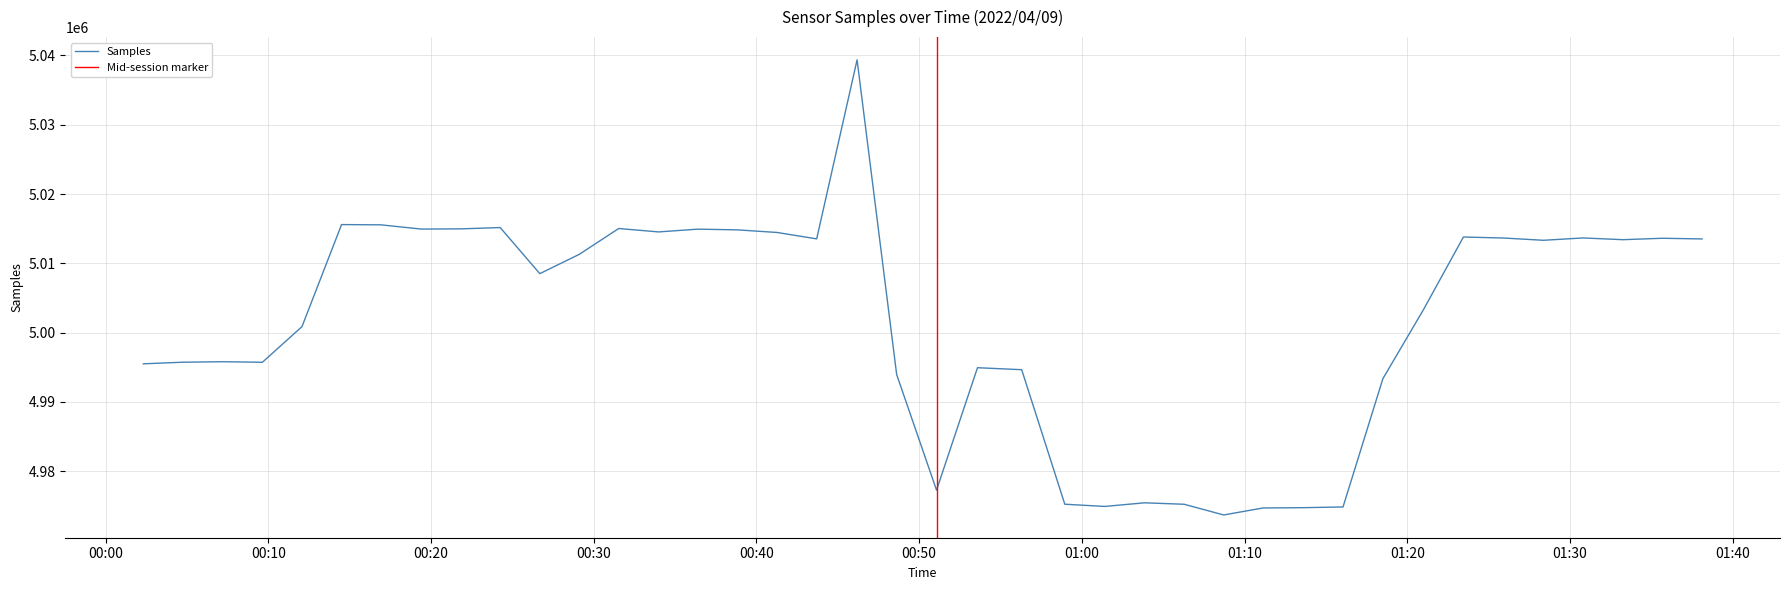

Approximately how many times larger is the value at 2022/04/09 00:19:24 compared to 2022/04/09 00:24:15?

1.0